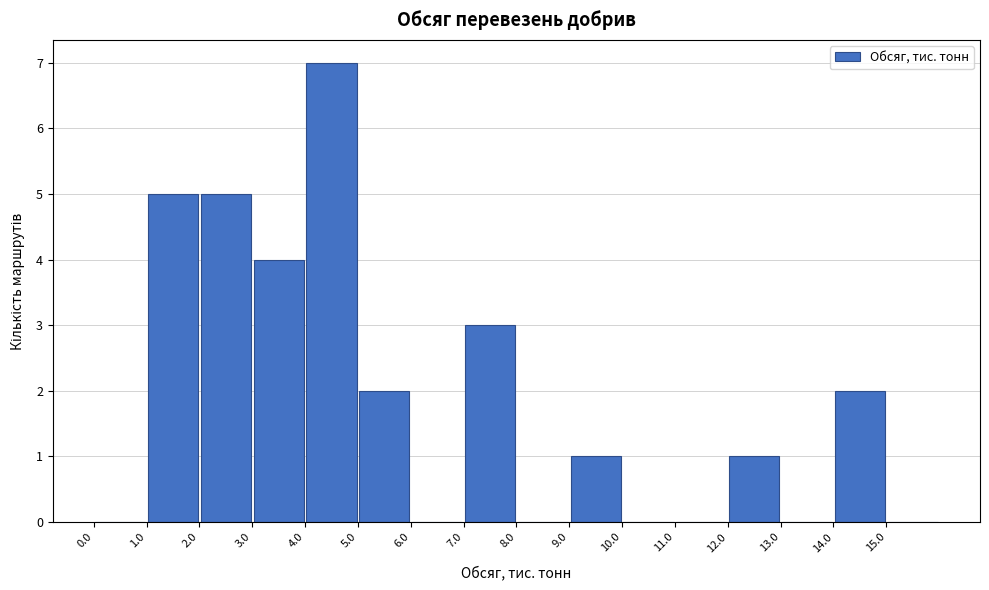

Reading left to right, transcribe this chart: for each bar, give the range it covers on the x-axis and its height. The values are not printed on the chart, so give them approximately, as read against the axis.

0 to 1: 0
1 to 2: 5
2 to 3: 5
3 to 4: 4
4 to 5: 7
5 to 6: 2
6 to 7: 0
7 to 8: 3
8 to 9: 0
9 to 10: 1
10 to 11: 0
11 to 12: 0
12 to 13: 1
13 to 14: 0
14 to 15: 2
15 to 16: 0